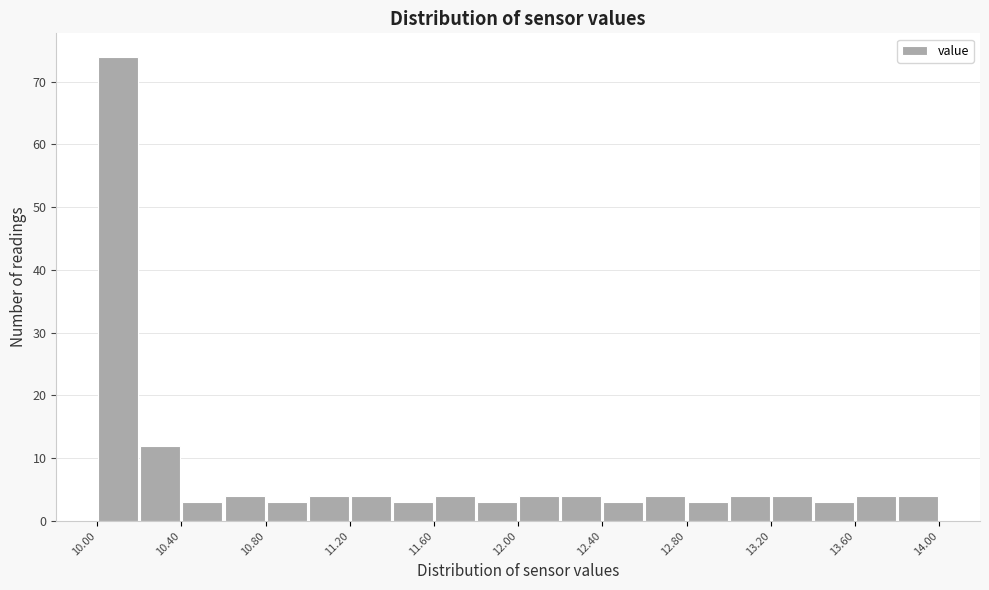

Reading left to right, transcribe this chart: for each bar, give the range it covers on the x-axis and its height. The values are not printed on the chart, so give them approximately, as read against the axis.

10.0 to 10.2: 74
10.2 to 10.4: 12
10.4 to 10.6: 3
10.6 to 10.8: 4
10.8 to 11.0: 3
11.0 to 11.2: 4
11.2 to 11.4: 4
11.4 to 11.6: 3
11.6 to 11.8: 4
11.8 to 12.0: 3
12.0 to 12.2: 4
12.2 to 12.4: 4
12.4 to 12.6: 3
12.6 to 12.8: 4
12.8 to 13.0: 3
13.0 to 13.2: 4
13.2 to 13.4: 4
13.4 to 13.6: 3
13.6 to 13.8: 4
13.8 to 14.0: 4